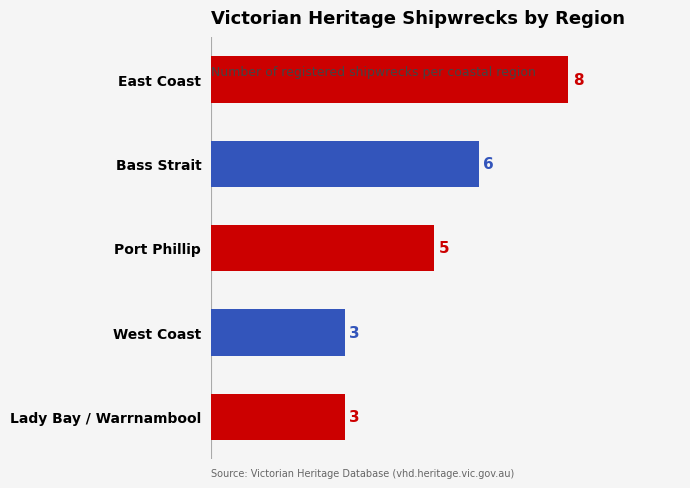

What is the difference between the maximum and second lowest values?

5